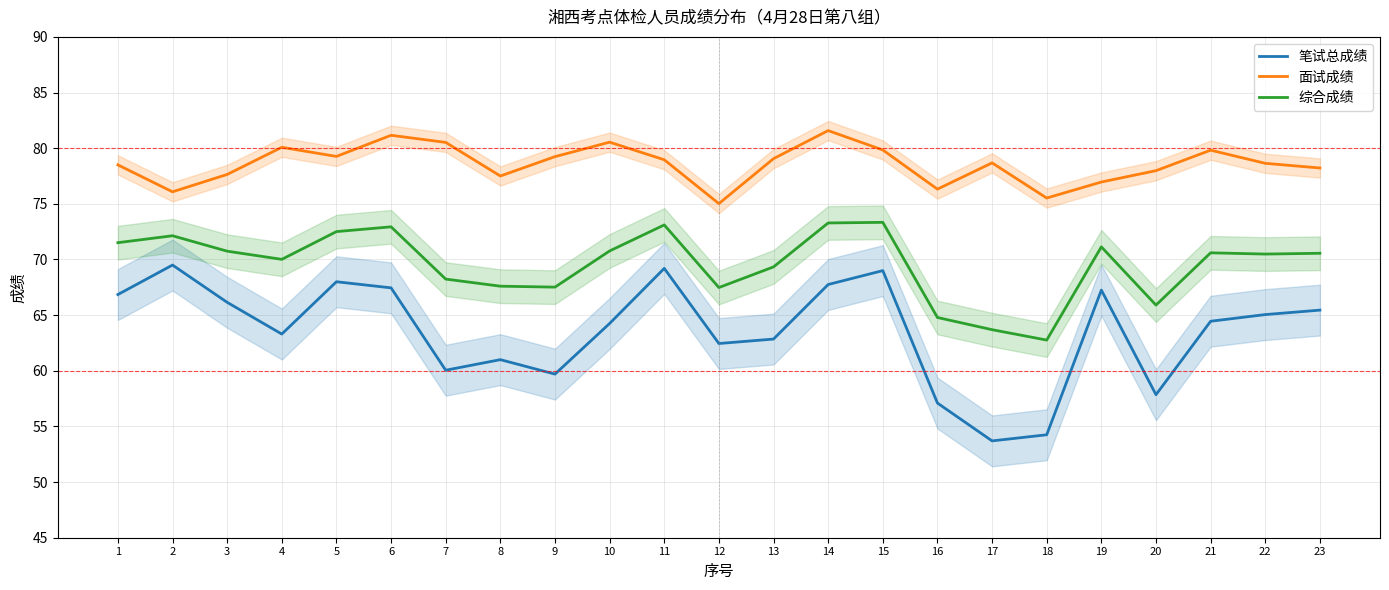

What are all the series names shown in the legend?

笔试总成绩, 面试成绩, 综合成绩